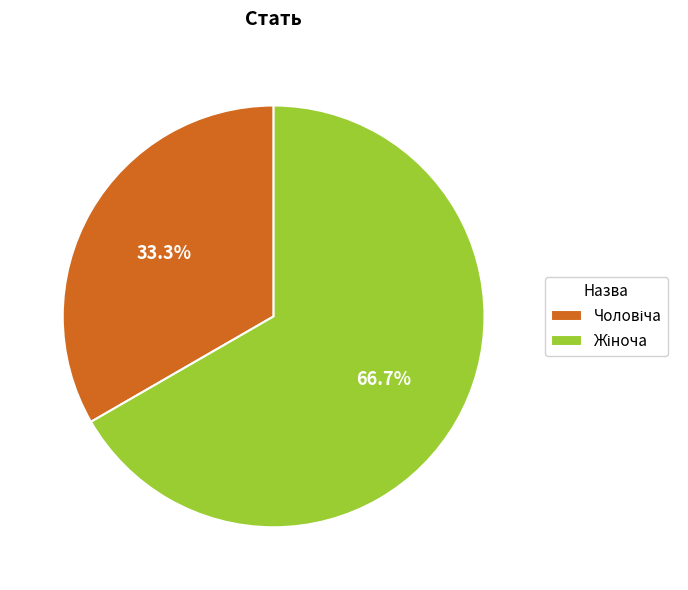

Does any single category account for the majority?

Yes